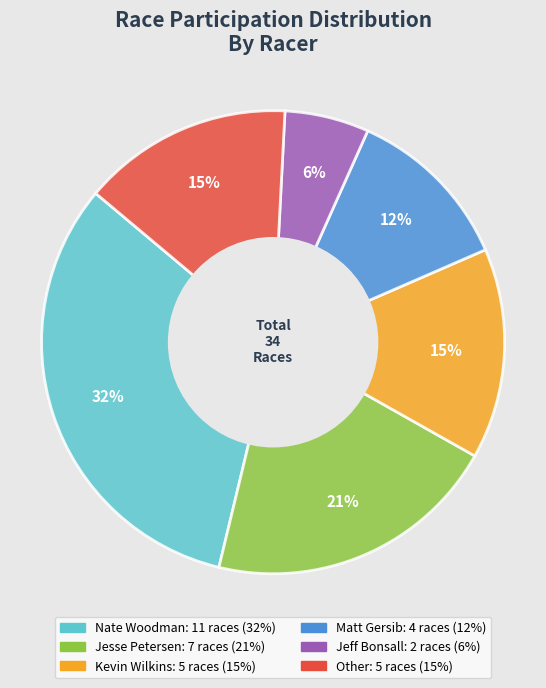

Is there any slice that represents more than half of the pie?

No